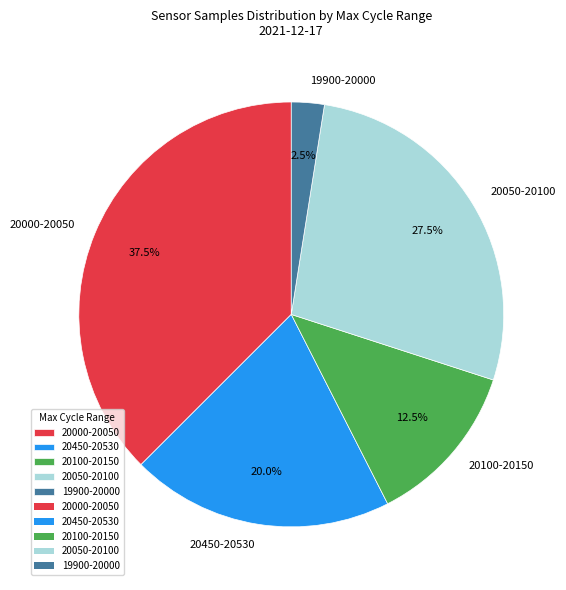

What is the smallest slice in the pie chart?

19900-20000